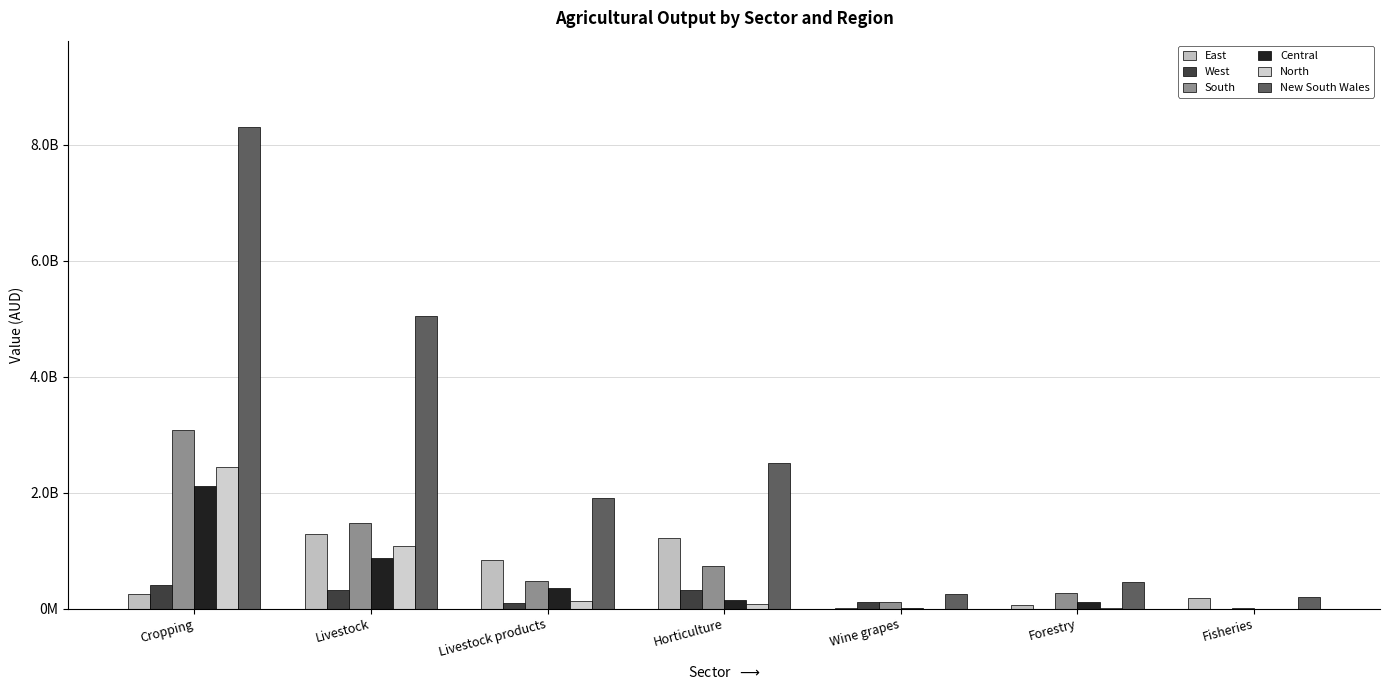

The value of New South Wales at Fisheries is 198229662.2. True or false?

True